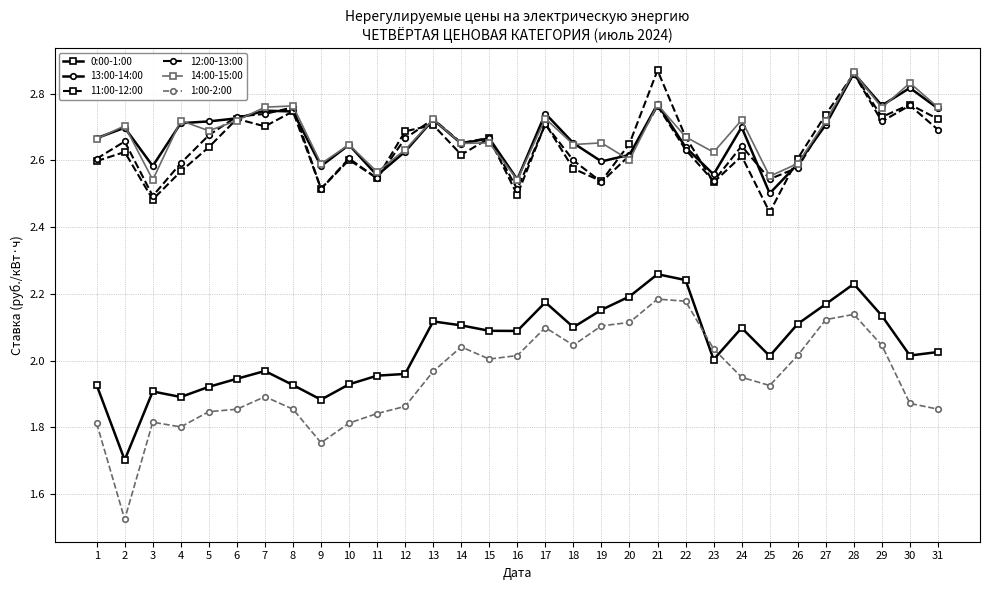

Is the value of 13:00-14:00 at 4 greater than the value of 1:00-2:00 at 18?

Yes